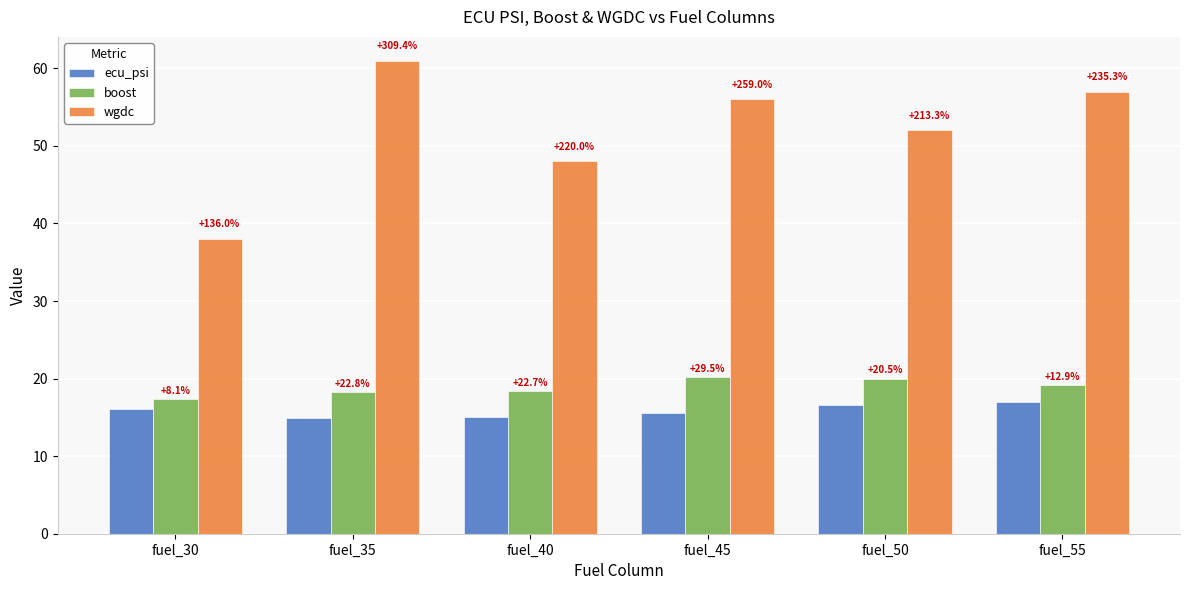

True or false: ecu_psi has a value of 17.0 at fuel_55.

True